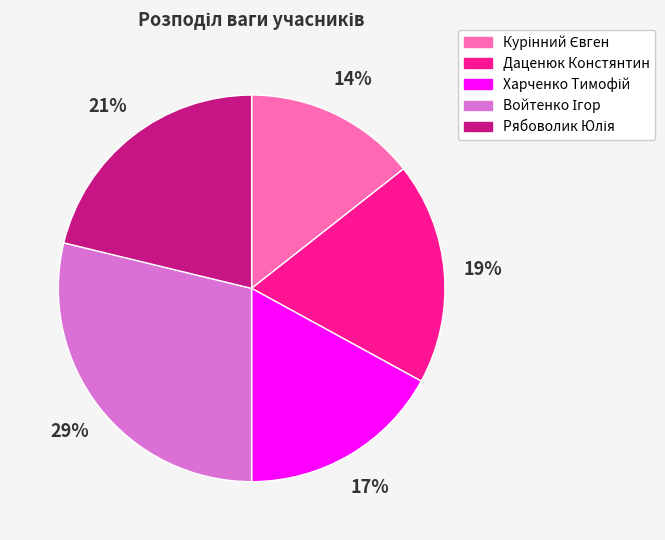

How many segments does this pie chart have?

5